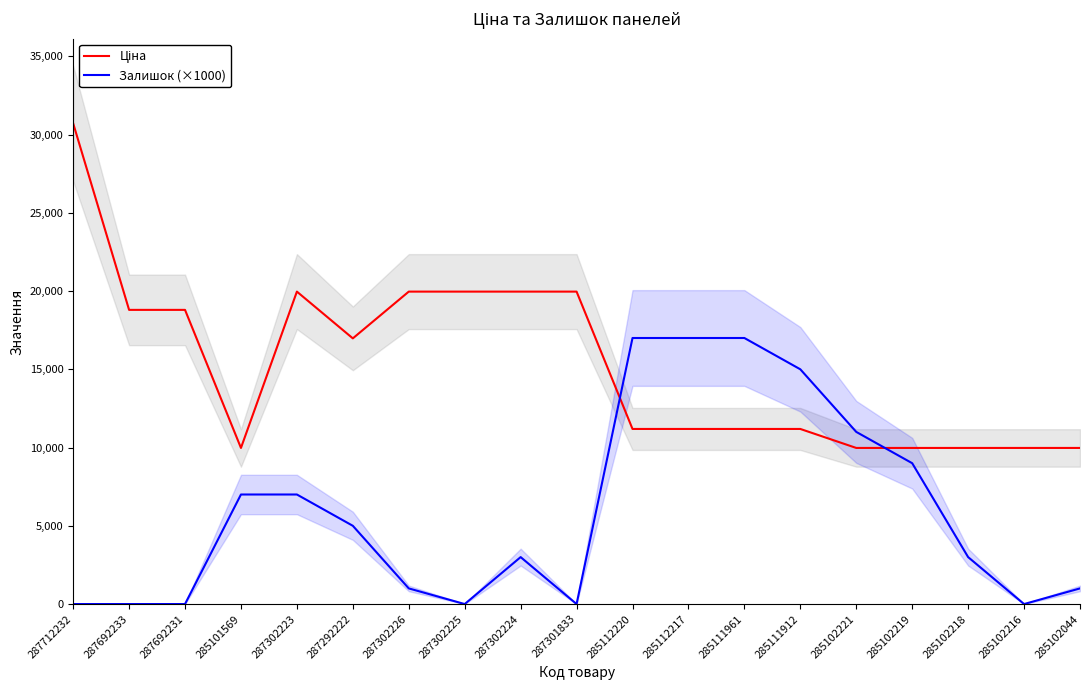

What is the label of the 10th point from the left?

287301833